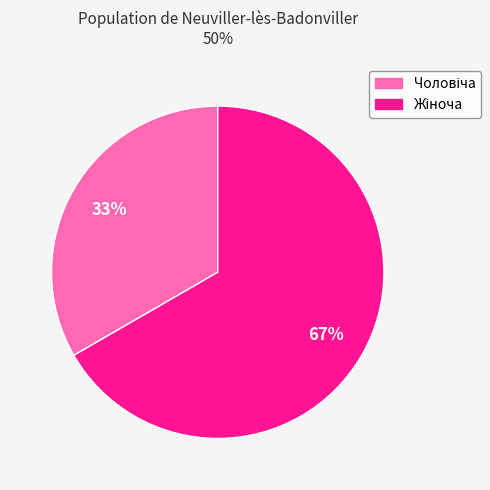

To the nearest percent, what is the average slice percentage?

50%